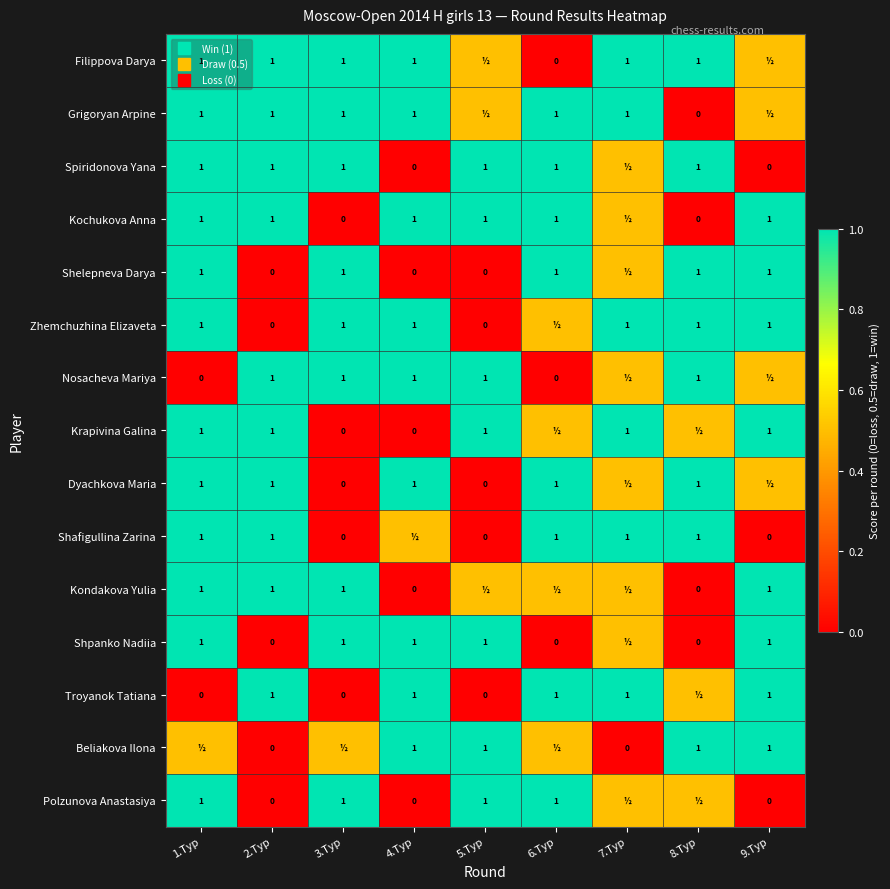

At 8.Тур, list the series in order from smallest to largest.

Grigoryan Arpine, Kochukova Anna, Kondakova Yulia, Shpanko Nadiia, Krapivina Galina, Troyanok Tatiana, Polzunova Anastasiya, Filippova Darya, Spiridonova Yana, Shelepneva Darya, Zhemchuzhina Elizaveta, Nosacheva Mariya, Dyachkova Maria, Shafigullina Zarina, Beliakova Ilona